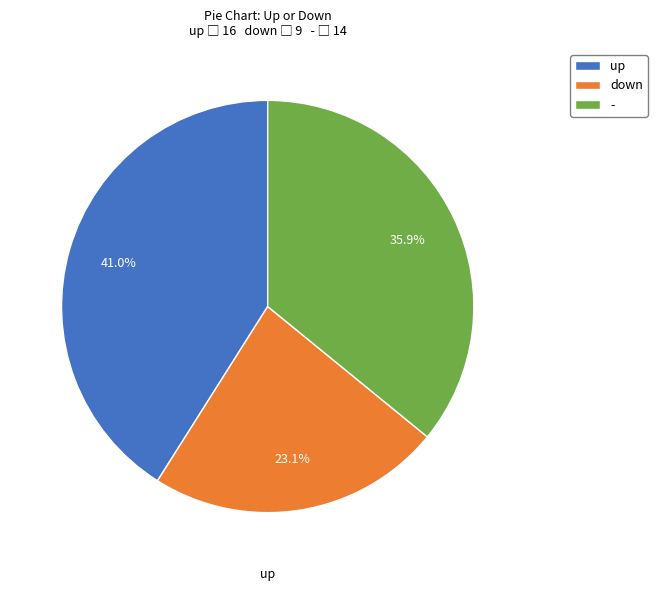

To the nearest percent, what is the difference between the up and - slice percentages?

5%